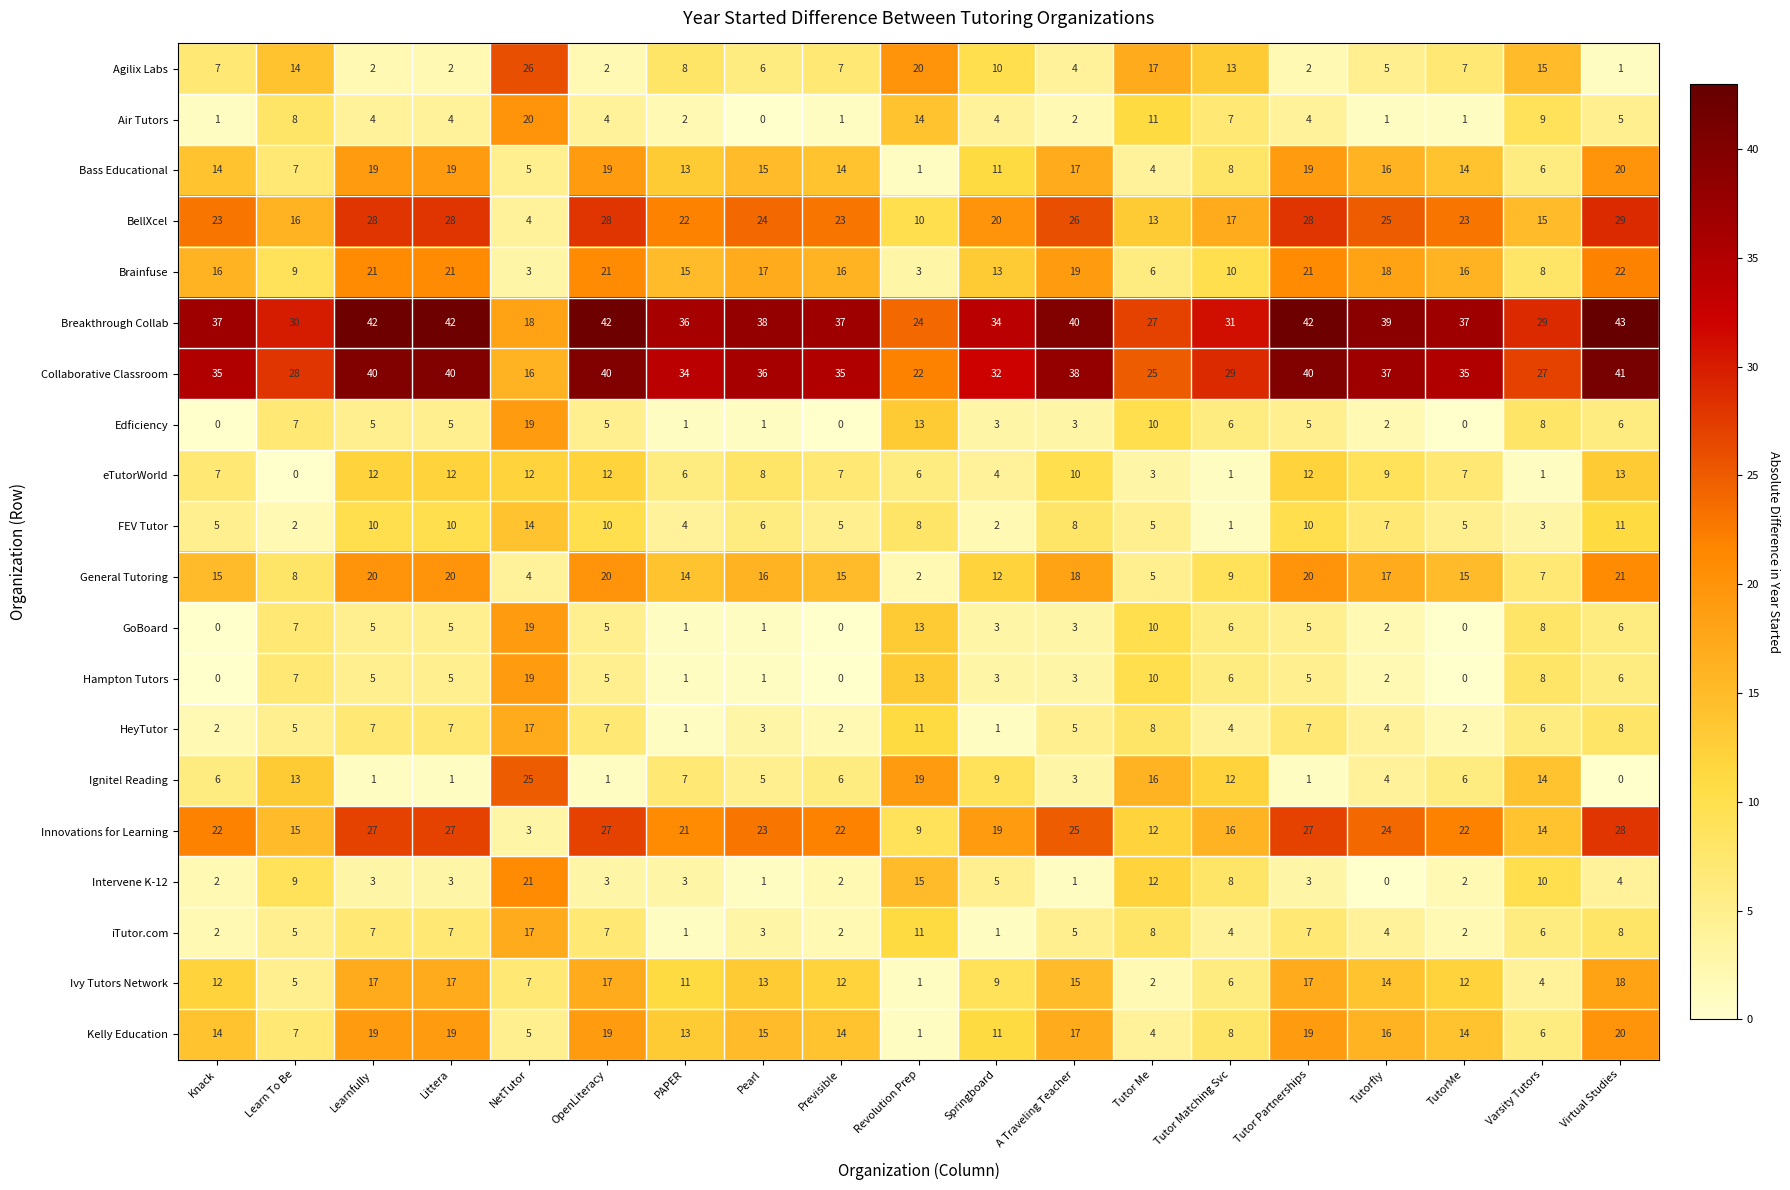

Where is Ignite! Reading nearest to the value 12?

Tutor Matching Svc